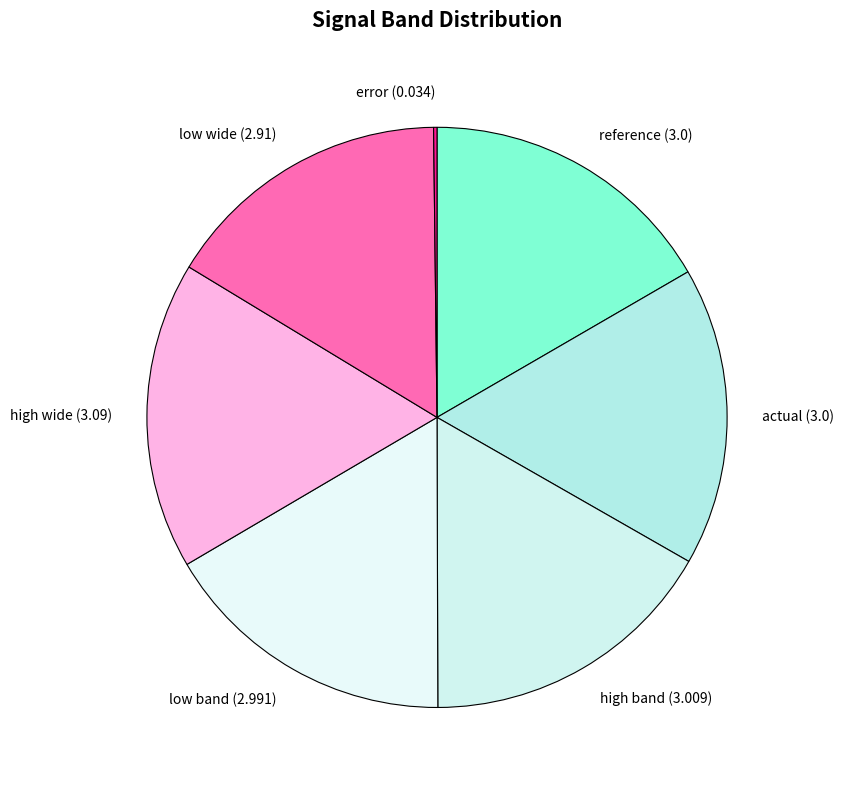

True or false: low wide (2.91) accounts for 16% of the total.

True